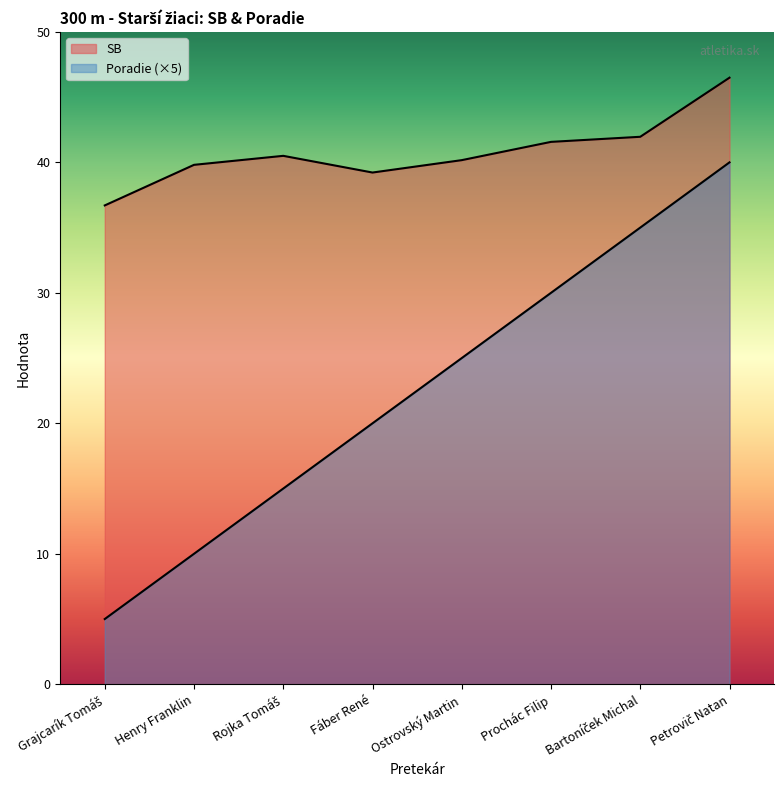

Which has a higher value, Ostrovský Martin or Prochác Filip?

Prochác Filip